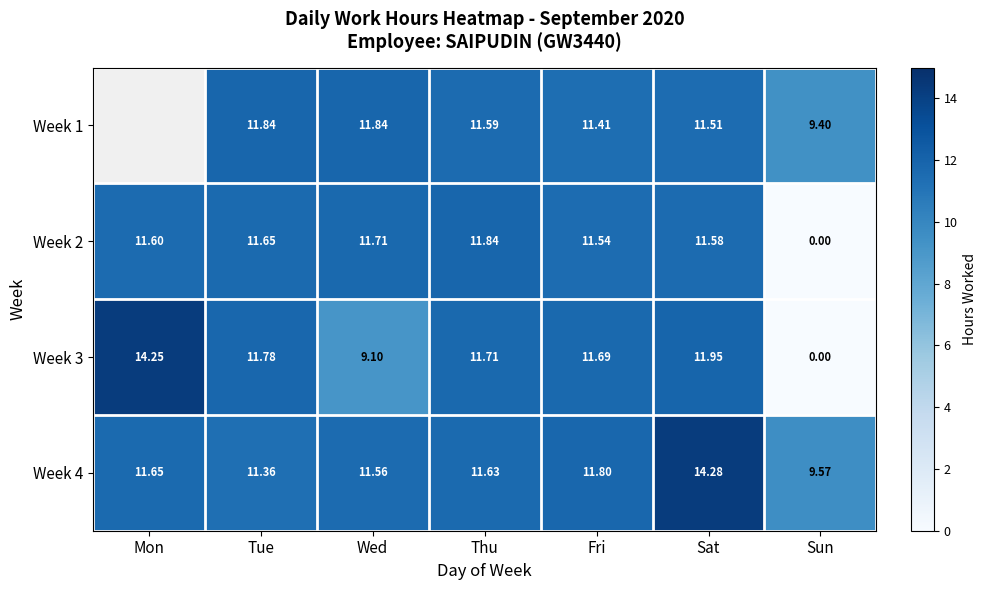

The Week 1 series shows 4.0 at Sun. True or false?

False